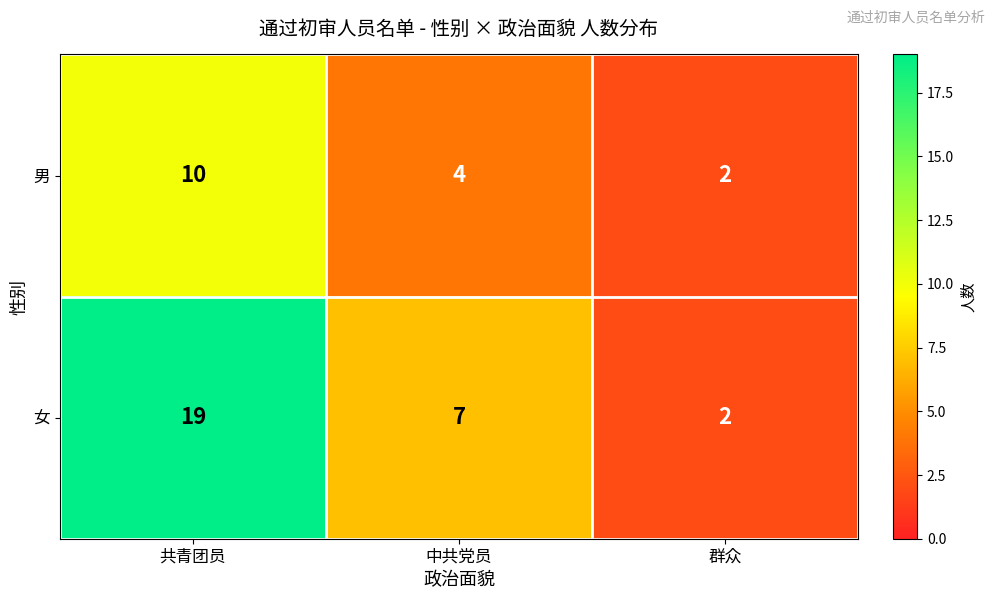

Which category has the highest value across all series?

共青团员